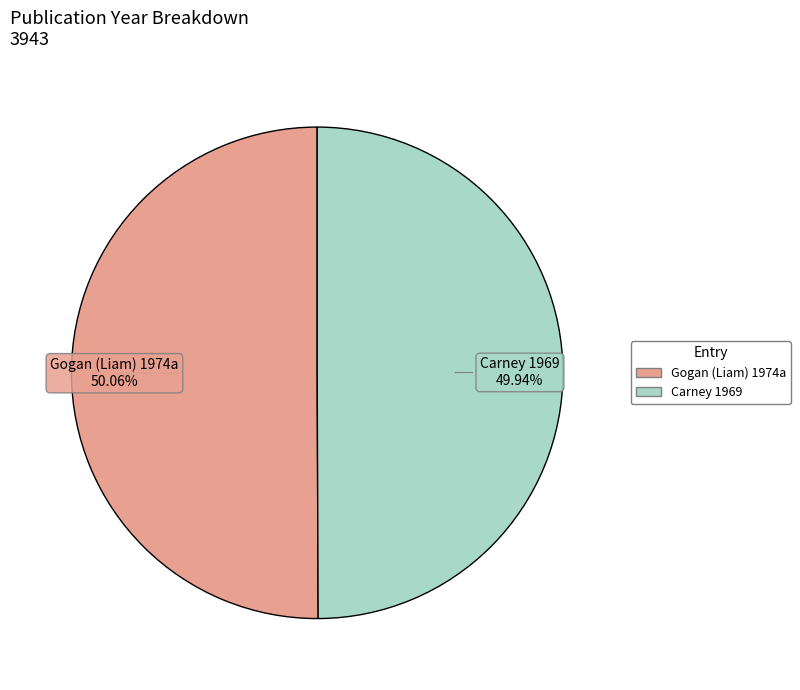

To the nearest percent, what is the average slice percentage?

50%